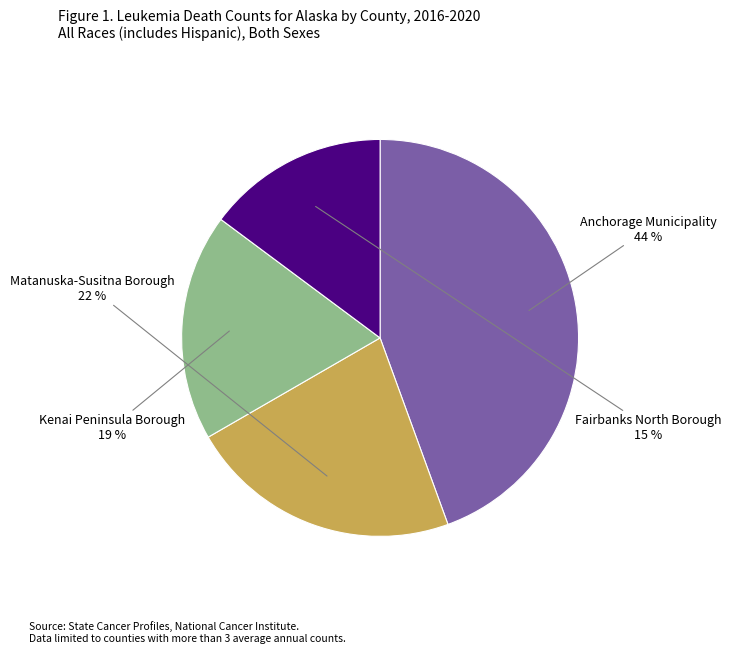

To the nearest percent, what percentage of the pie is Kenai Peninsula Borough?

19%